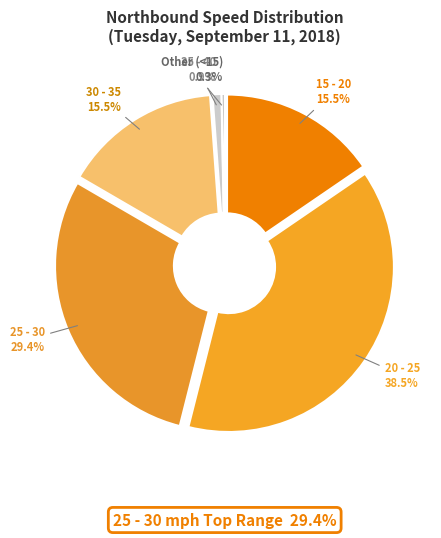

Is it true that 35 - 40 is 9% of the pie?

False